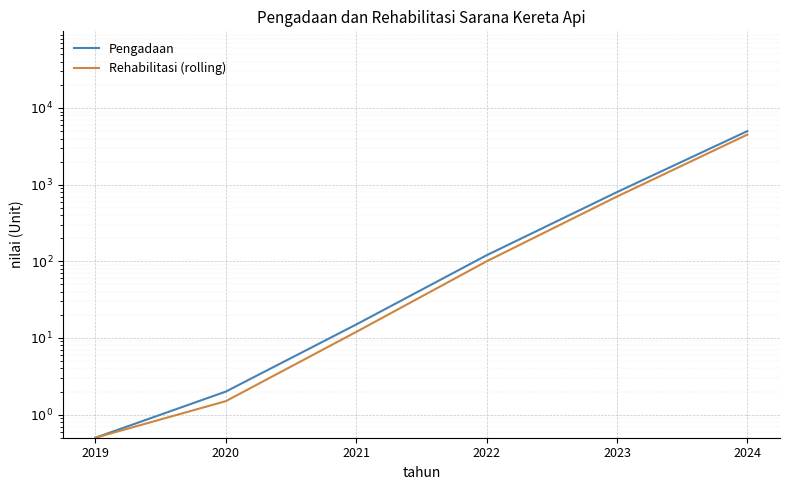

Read the Pengadaan value at 2022.

120.0